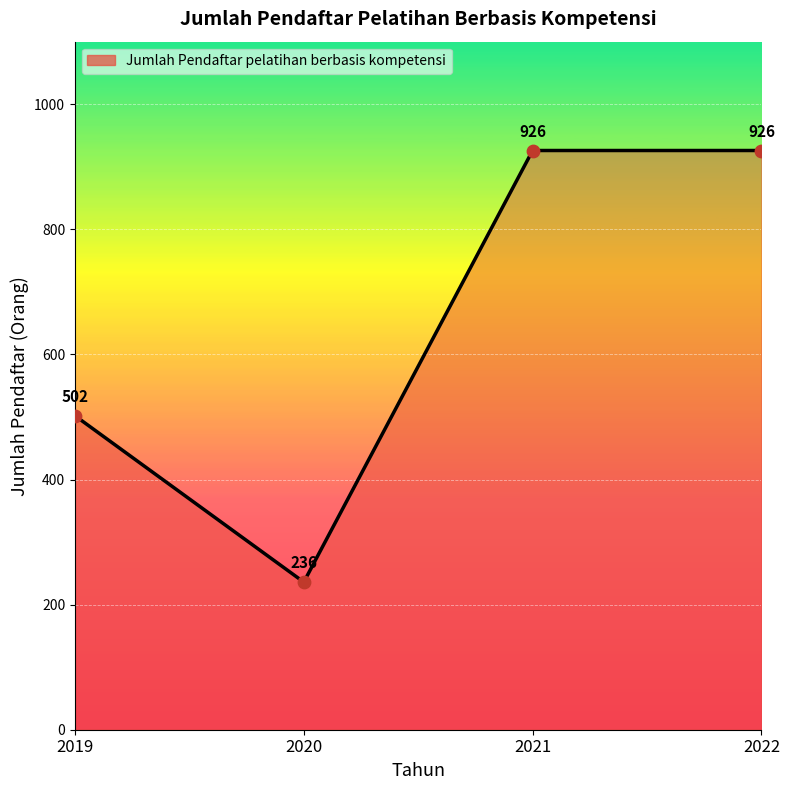

What is the change in value from 2019 to 2020?

-266